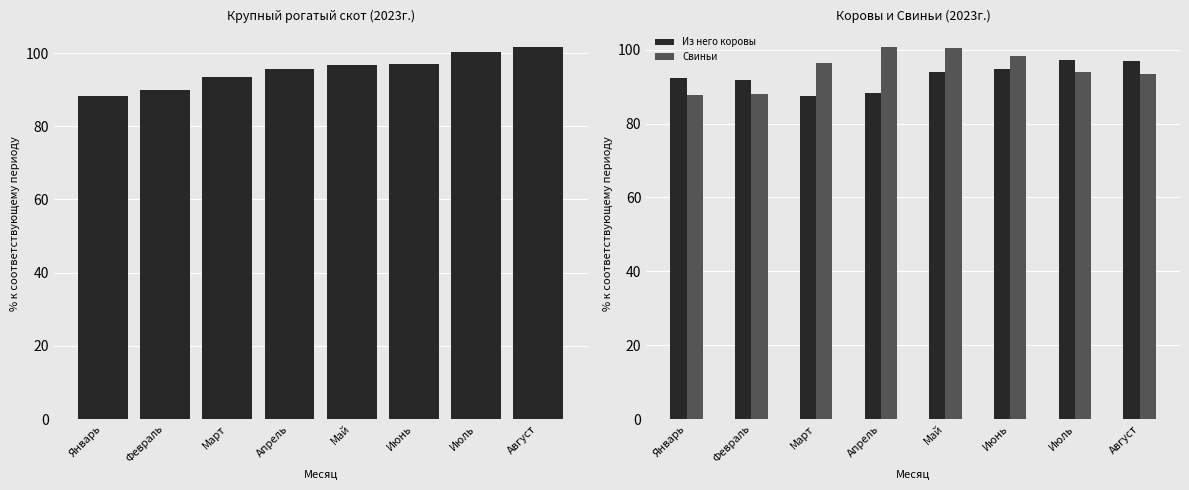

Which series changed the most between Февраль and Март?

Свиньи